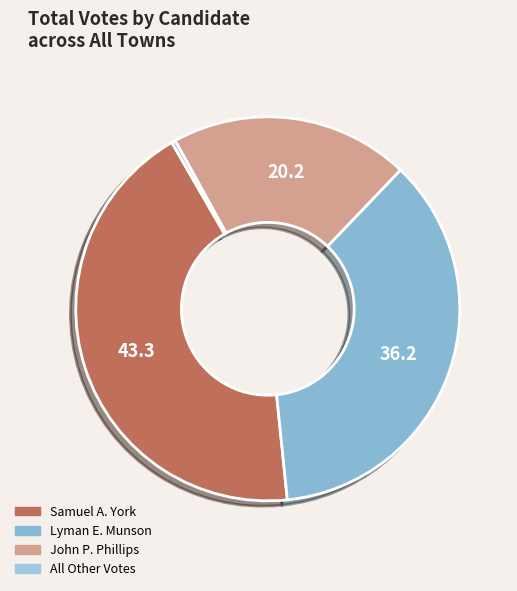

Does any single category account for the majority?

No